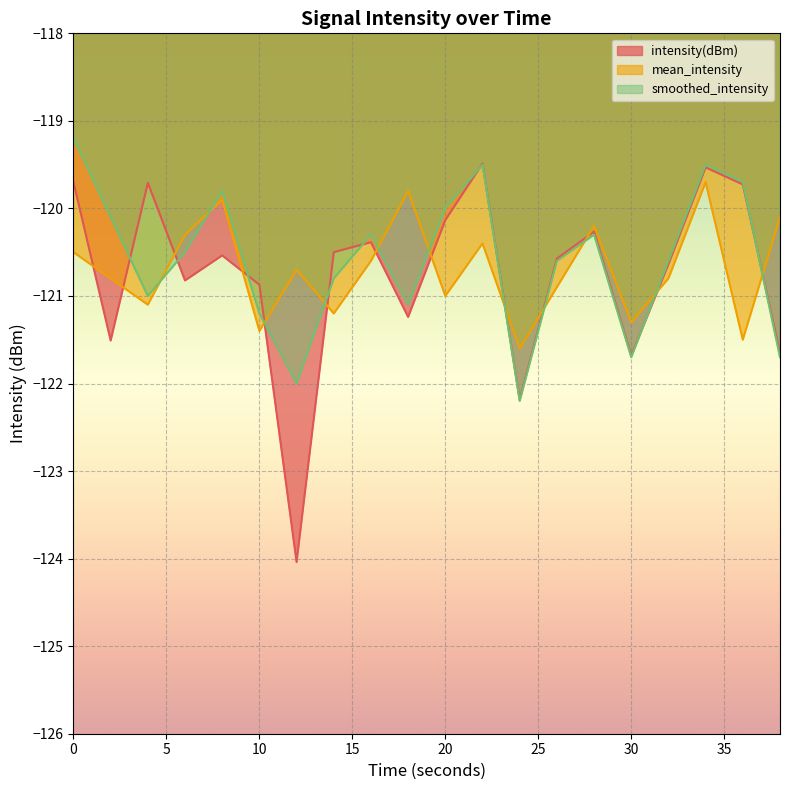

Which series changed the most between 2 and 34?

intensity(dBm)